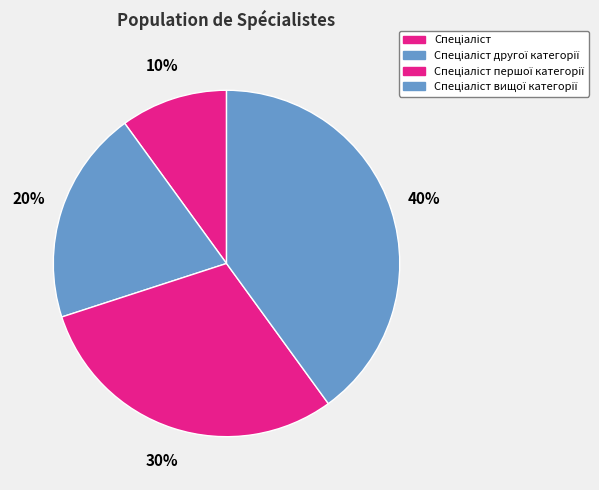

Count the number of slices in the pie.

4